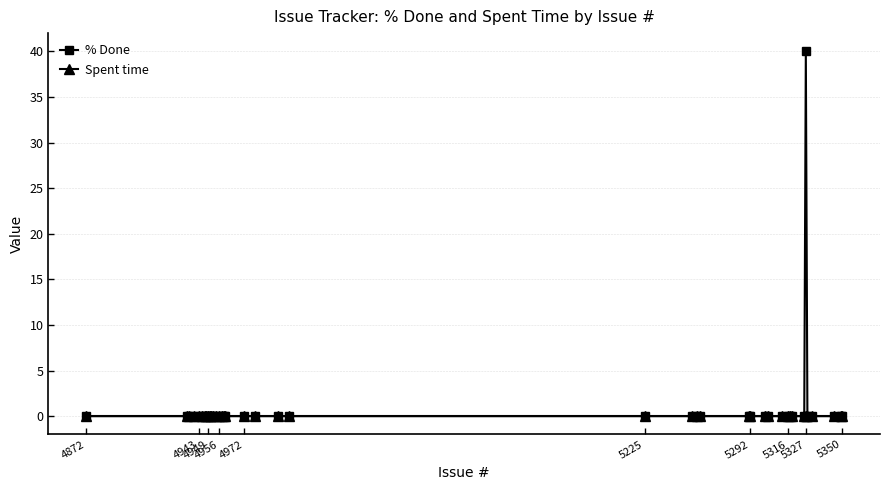

What is the greatest value displayed?

40